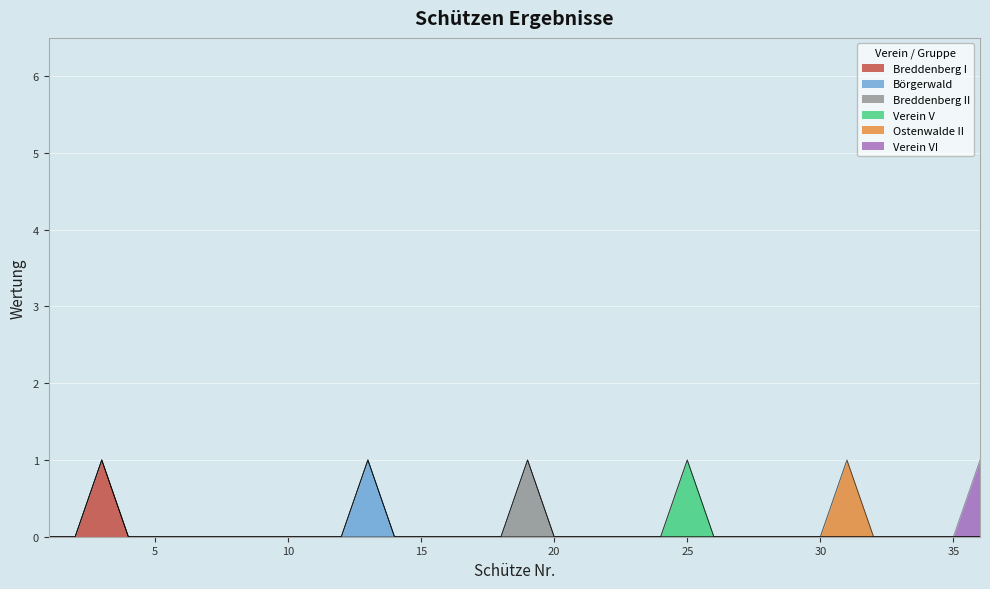

At which label is Verein V closest to 0?

1